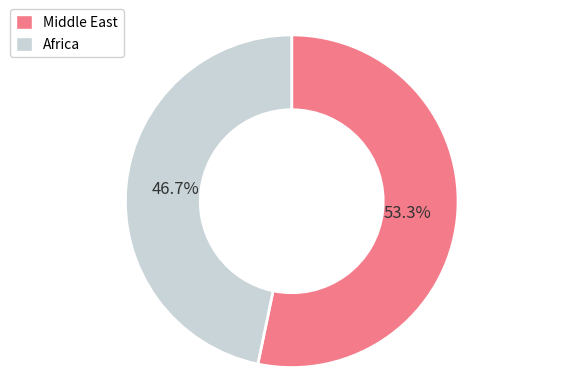

What is the ratio of the value at Africa to the value at Middle East?

0.9